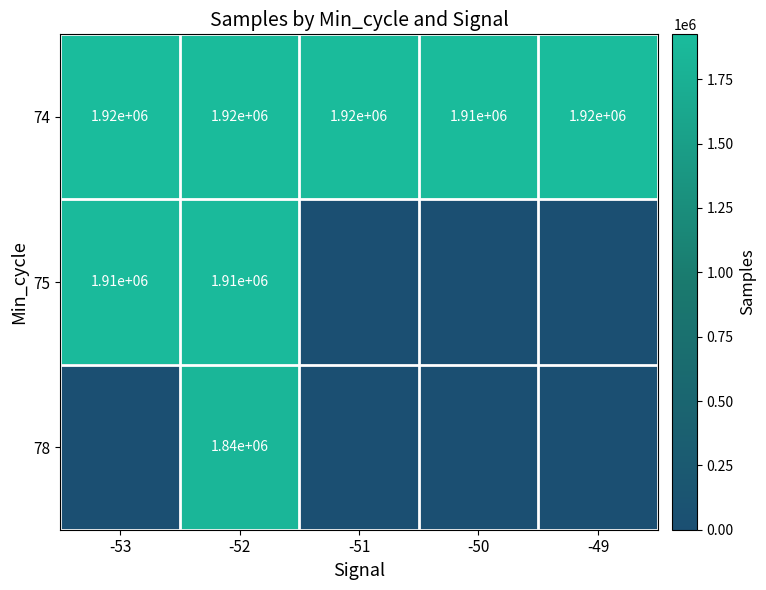

At how many categories does at least one series exceed 1732805?

5